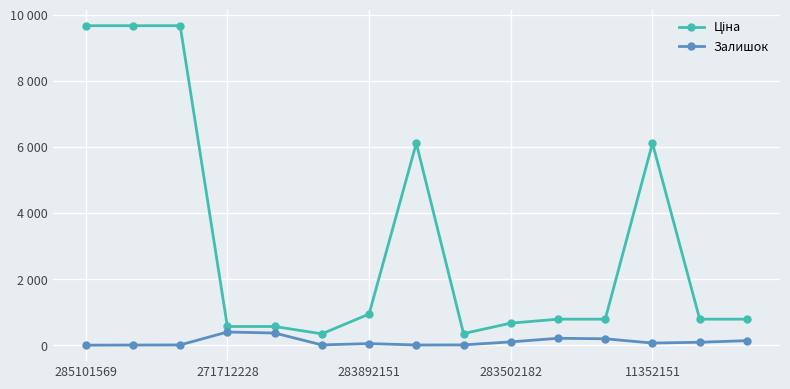

What is the value of the Залишок point at the 11th from the left?

215.0